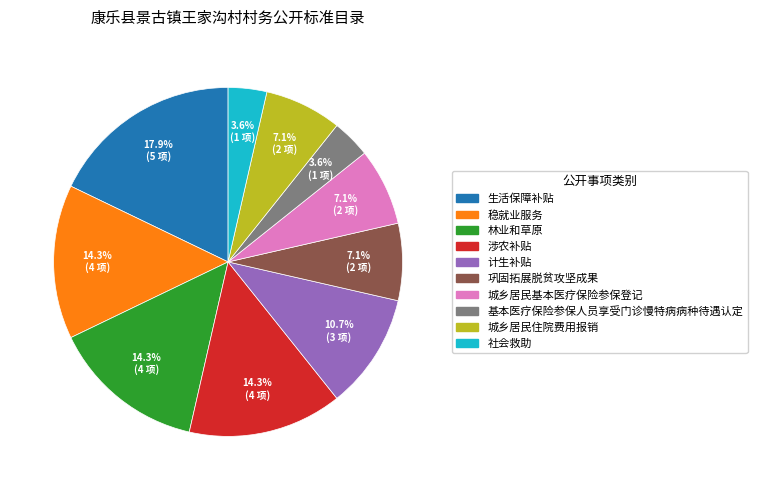

To the nearest percent, what is the difference between the largest and smallest slice percentages?

14%